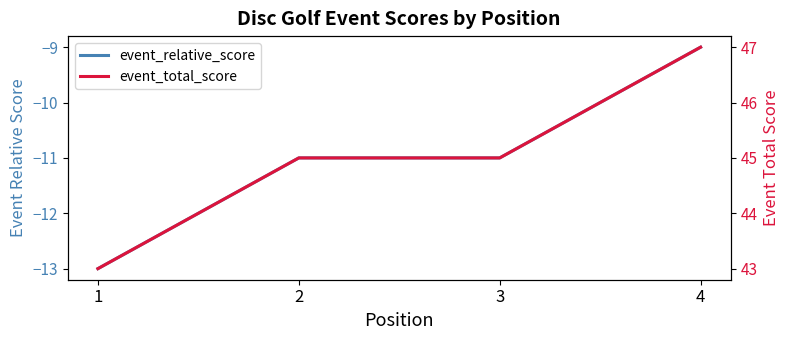

Is it true that event_relative_score equals -11 at 2?

True